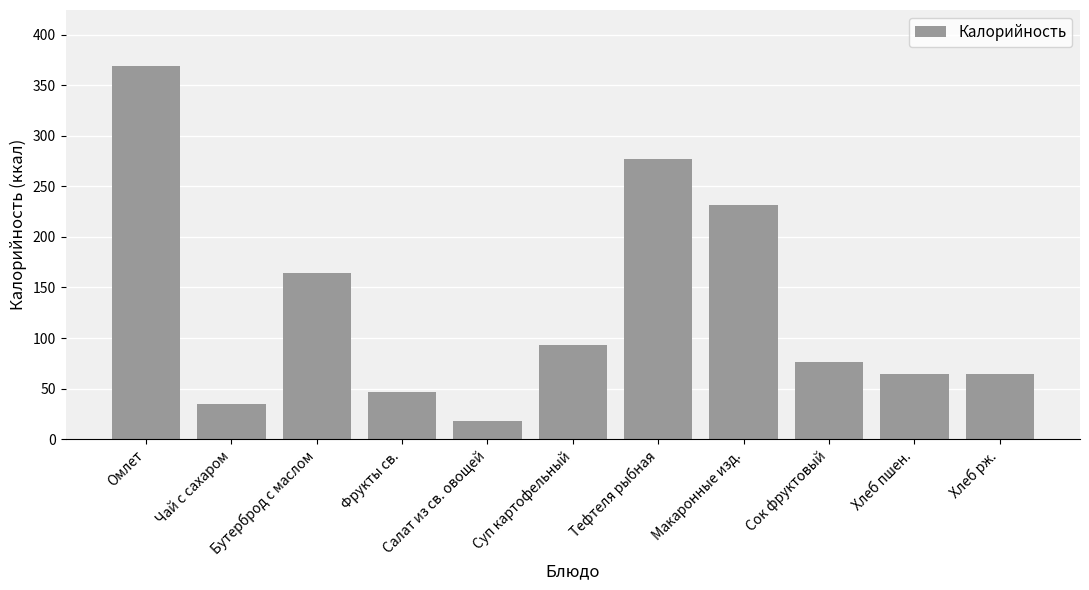

What is the difference between the maximum and second lowest values?

334.0